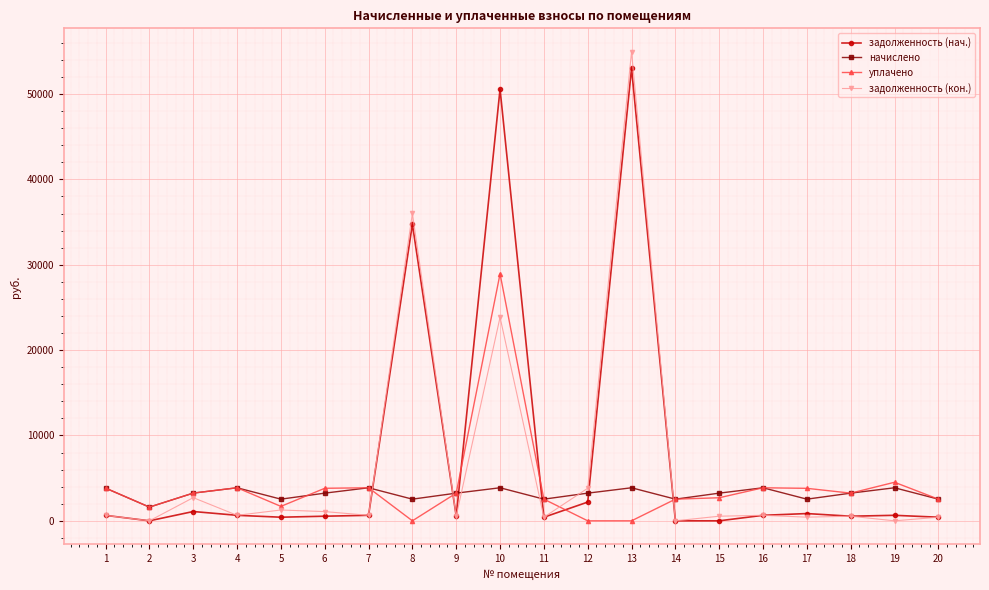

Which series has the largest range (max minus min)?

задолженность (кон.)